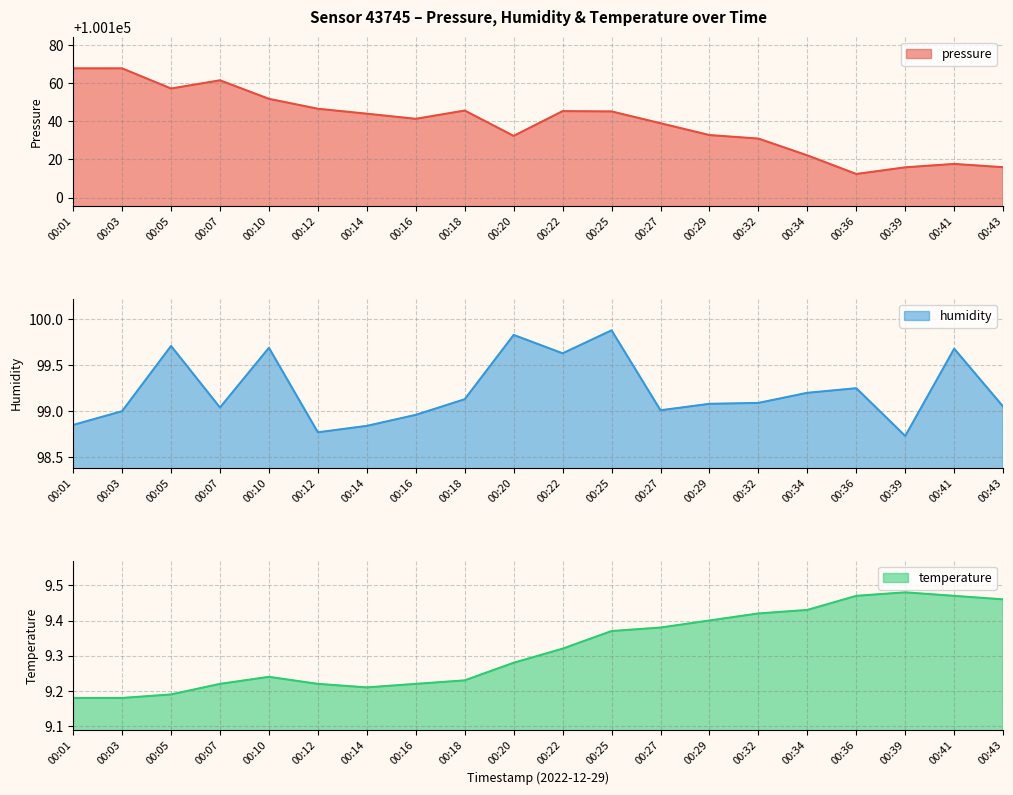

At which label is temperature closest to 9?

00:01